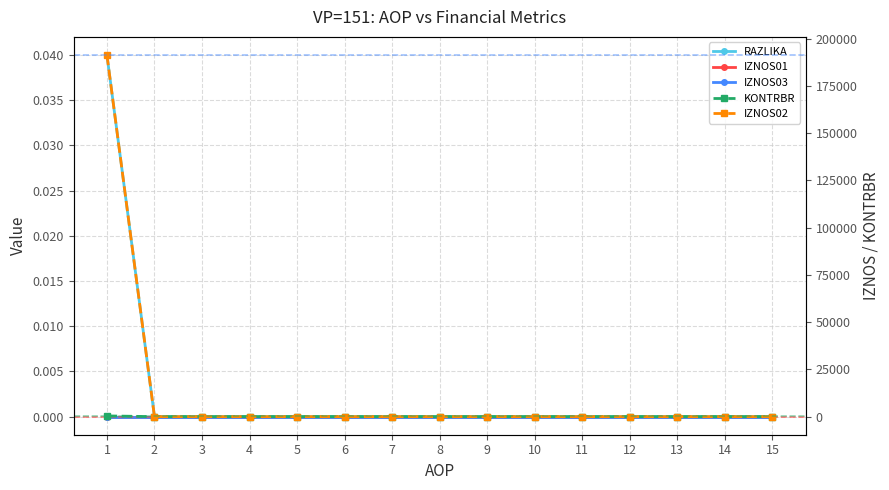

Reading left to right, list all the values displayed in this chart.

RAZLIKA: 0.0	0.0	0.0	0.0	0.0	0.0	0.0	0.0	0.0	0.0	0.0	0.0	0.0	0.0	0.0
IZNOS01: 0.0	0.0	0.0	0.0	0.0	0.0	0.0	0.0	0.0	0.0	0.0	0.0	0.0	0.0	0.0
IZNOS03: 0.0	0.0	0.0	0.0	0.0	0.0	0.0	0.0	0.0	0.0	0.0	0.0	0.0	0.0	0.0
KONTRBR: 382.7	0.0	0.0	0.0	0.0	0.0	0.0	0.0	0.0	0.0	0.0	0.0	0.0	0.0	0.0
IZNOS02: 191330.0	0.0	0.0	0.0	0.0	0.0	0.0	0.0	0.0	0.0	0.0	0.0	0.0	0.0	0.0